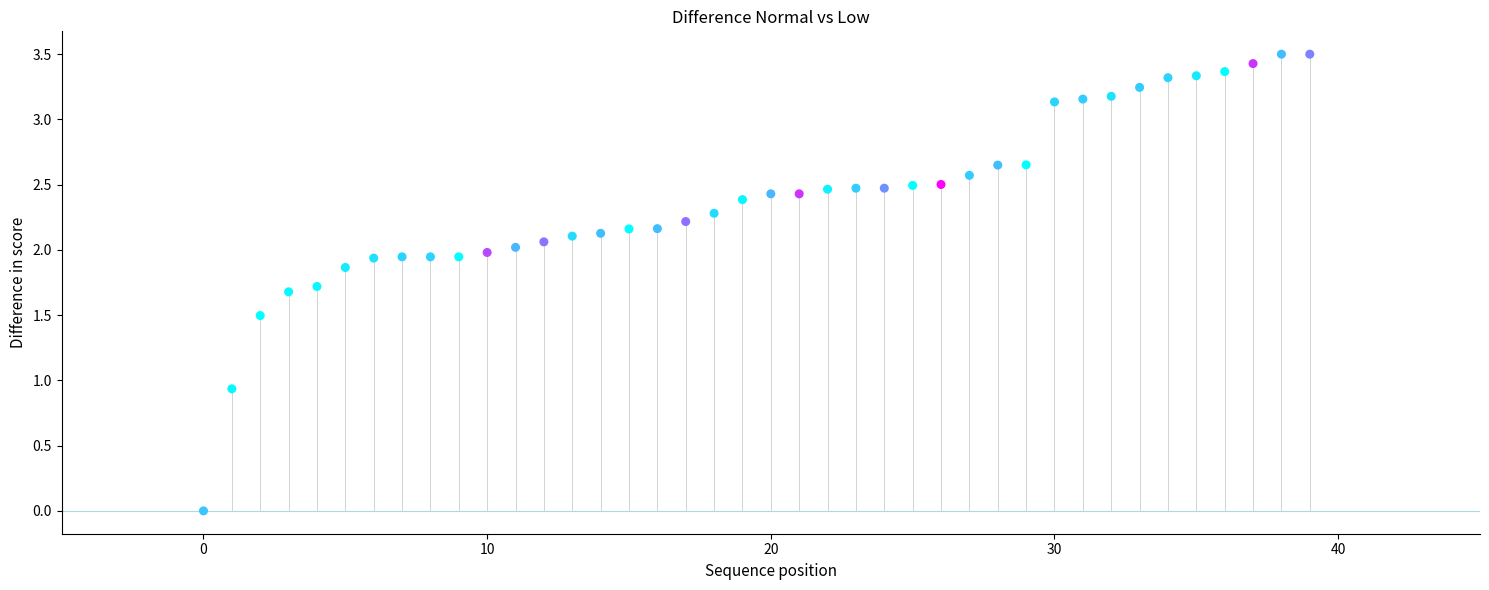

What Y value in the scatter plot is closest to 1?

0.9